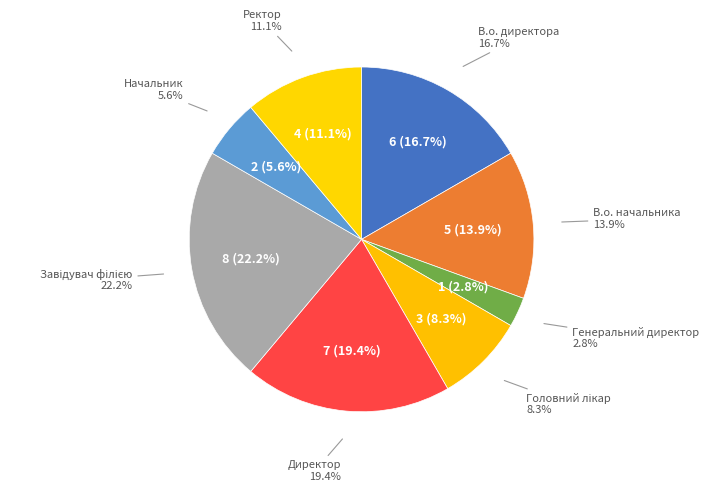

What is the total percentage of В.о. начальника and Начальник?

19.4%